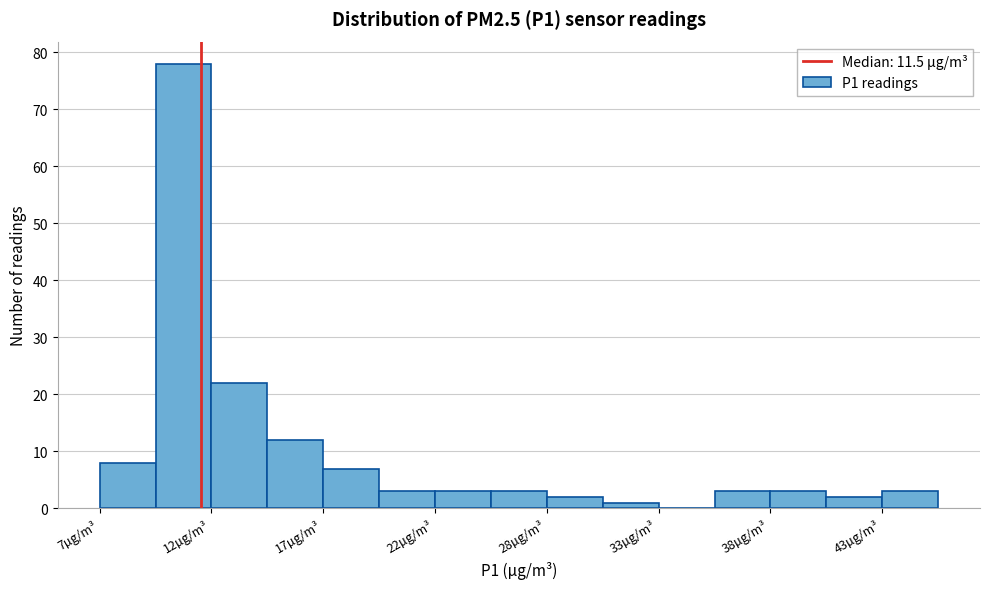

Read against the x-axis, roughly where is the centre of the tallest bar?

11